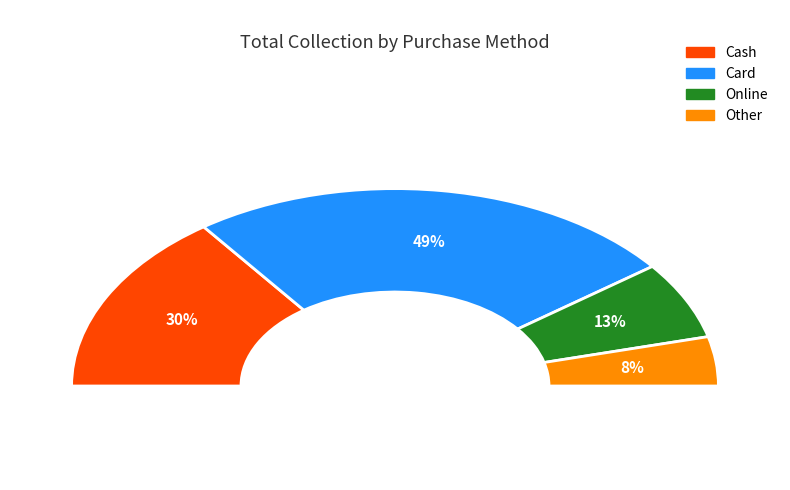

Is the sum of Card and Cash greater than half?

Yes